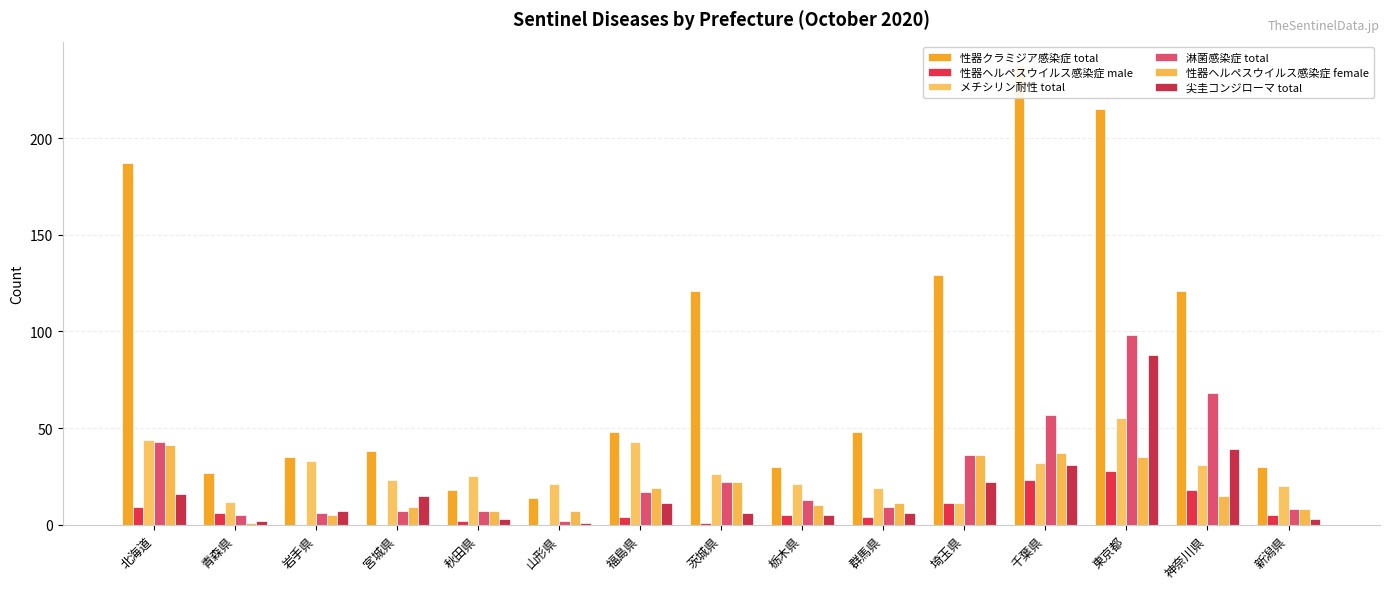

What are all the series names shown in the legend?

性器クラミジア感染症 total, 性器ヘルペスウイルス感染症 male, メチシリン耐性 total, 淋菌感染症 total, 性器ヘルペスウイルス感染症 female, 尖圭コンジローマ total